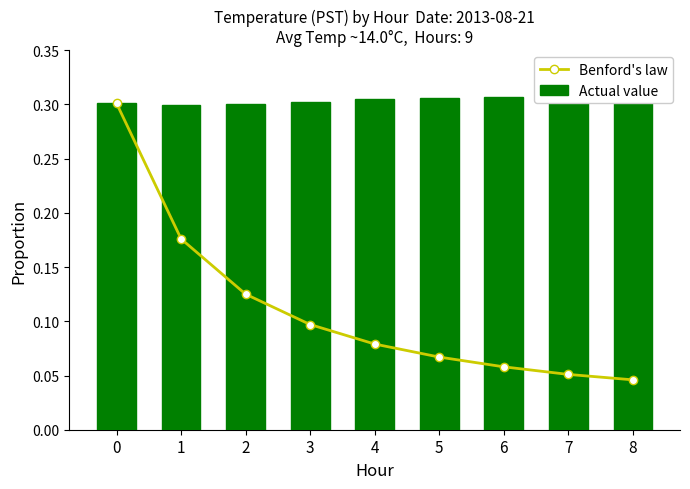

The value of Benford's law at 4 is 0.0. True or false?

False